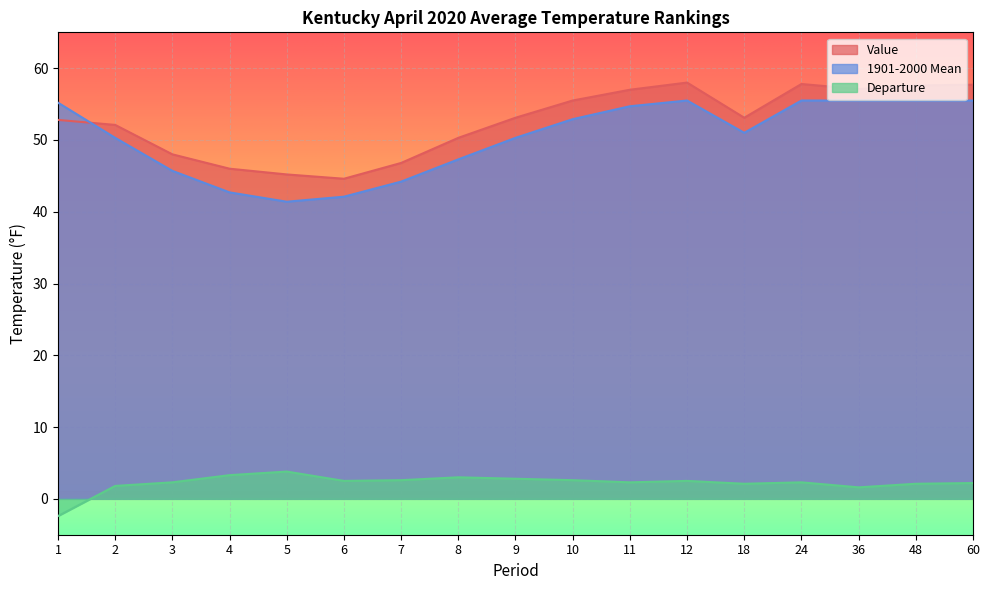

At 48, list the series in order from largest to smallest.

Value, 1901-2000 Mean, Departure